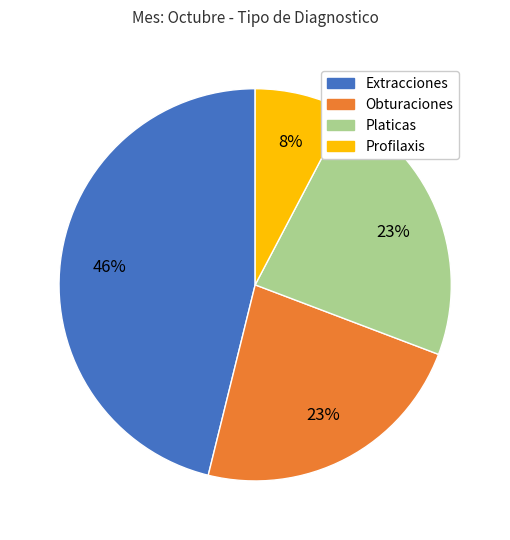

Does any single category account for the majority?

No